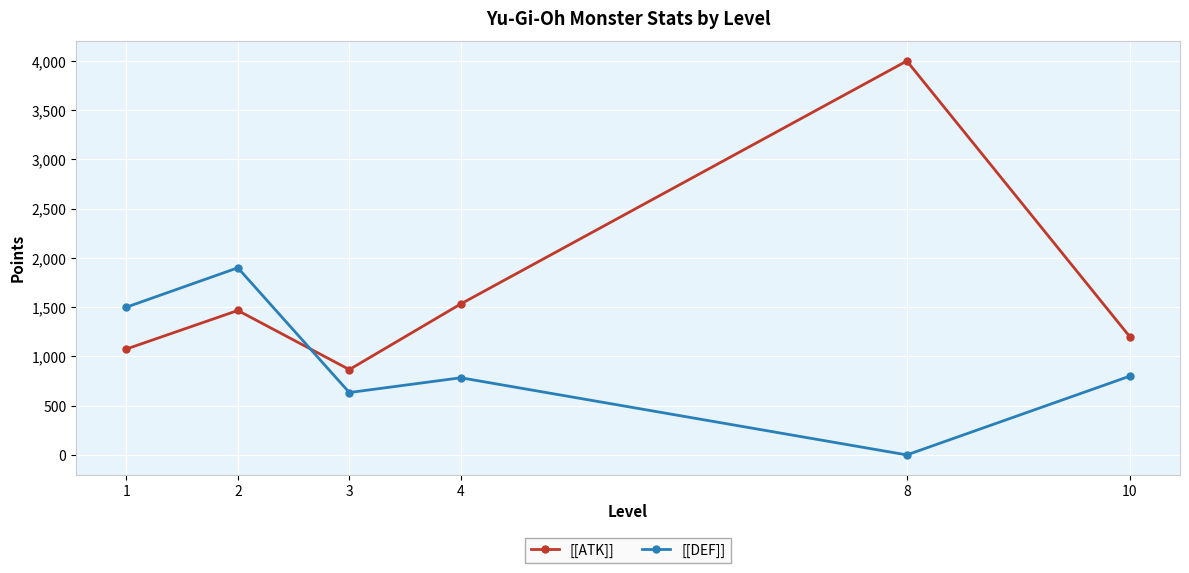

How many categories are shown in the chart?

6